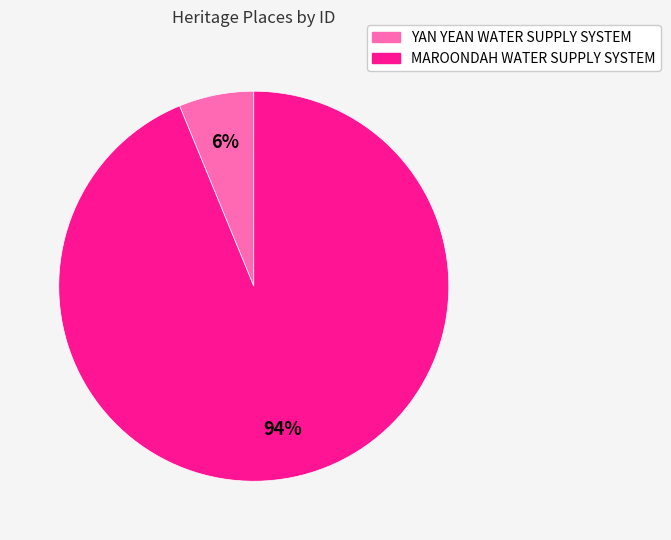

To the nearest percent, what percentage of the pie is MAROONDAH WATER SUPPLY SYSTEM?

94%